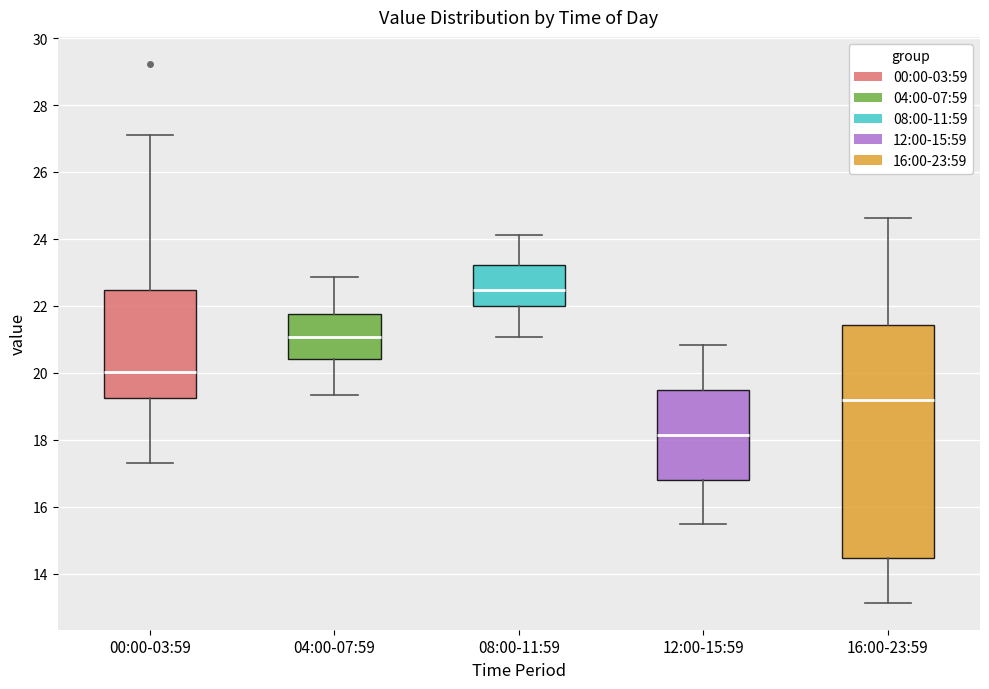

Reading left to right, read every box against the y-axis: the position of its median line, the range the box covers, and the ends of its whiskers. The values are not printed on the chart, so give them approximately, as read against the axis.

00:00-03:59: median 20.0, box 19.2 to 22.4, whiskers 17.4 to 27.2
04:00-07:59: median 21.0, box 20.4 to 21.8, whiskers 19.4 to 22.8
08:00-11:59: median 22.4, box 22.0 to 23.2, whiskers 21.0 to 24.2
12:00-15:59: median 18.2, box 16.8 to 19.4, whiskers 15.4 to 20.8
16:00-23:59: median 19.2, box 14.4 to 21.4, whiskers 13.2 to 24.6